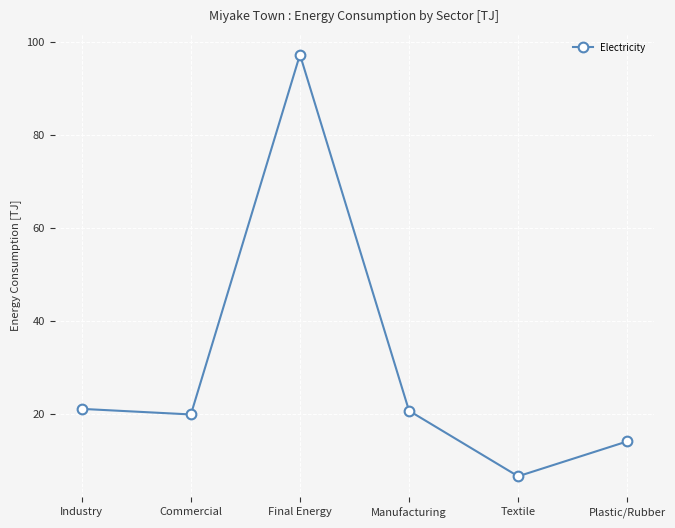

Read the value at Manufacturing.

20.6